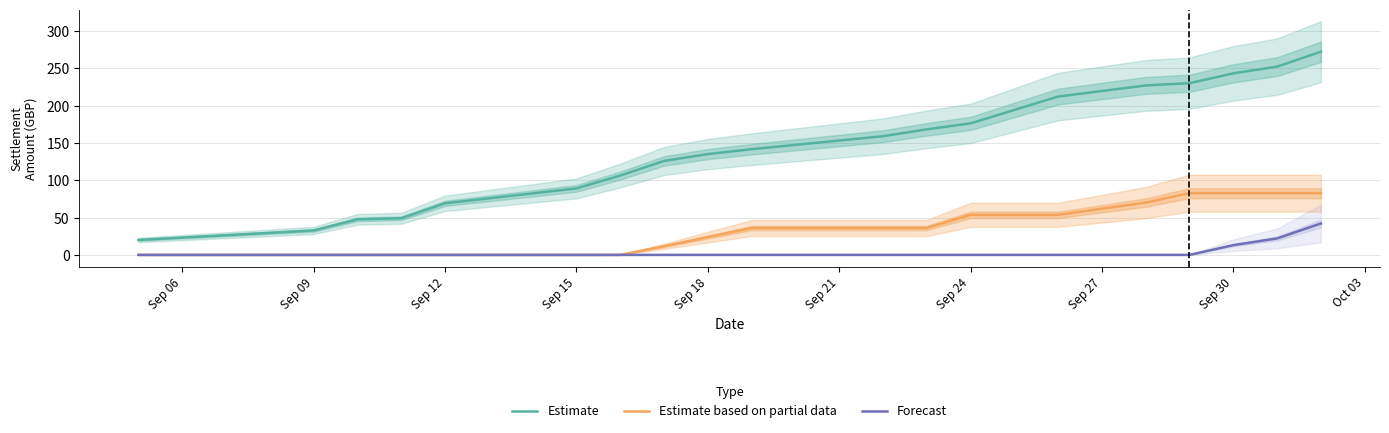

True or false: Estimate based on partial data and Estimate cross at least once.

False